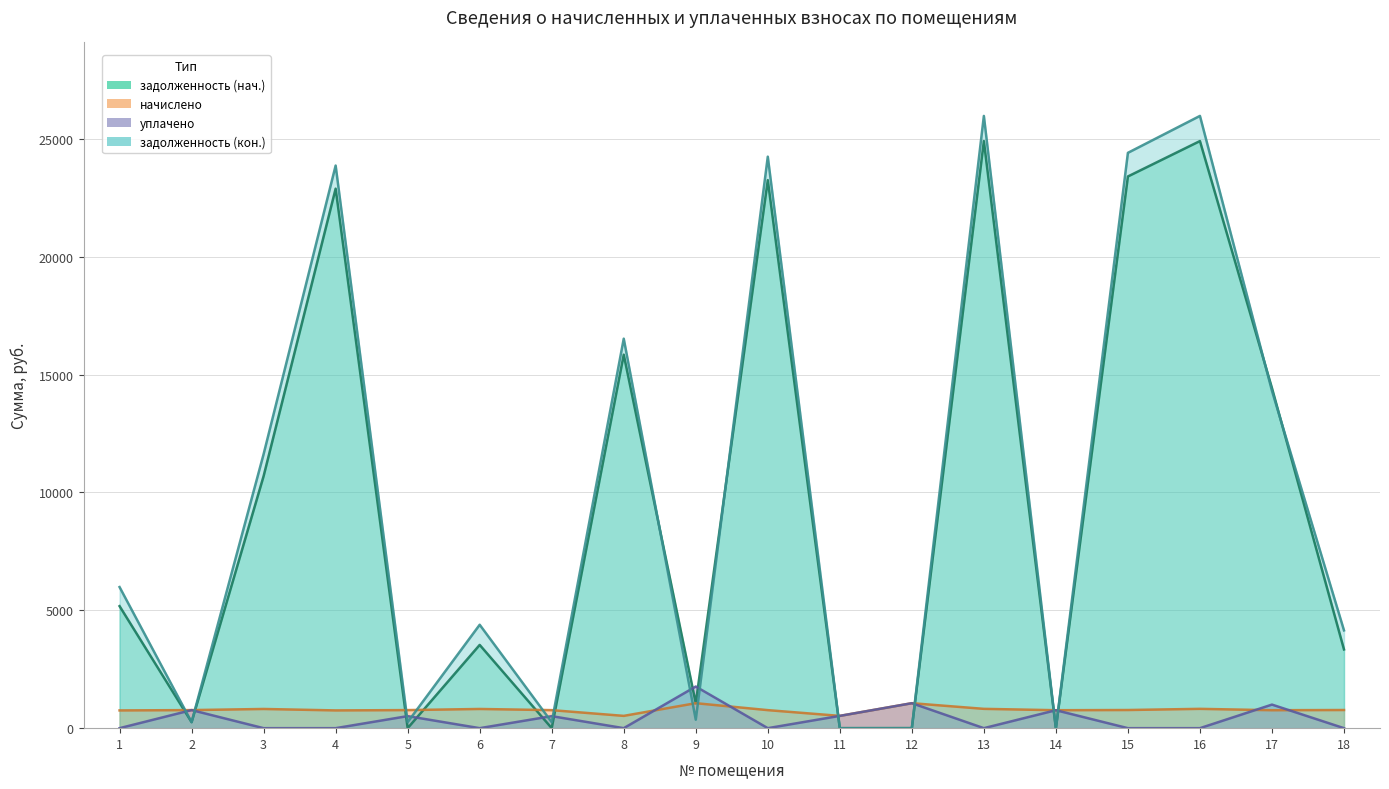

True or false: задолженность (нач.) has more than 0 points higher than both neighbors.

True